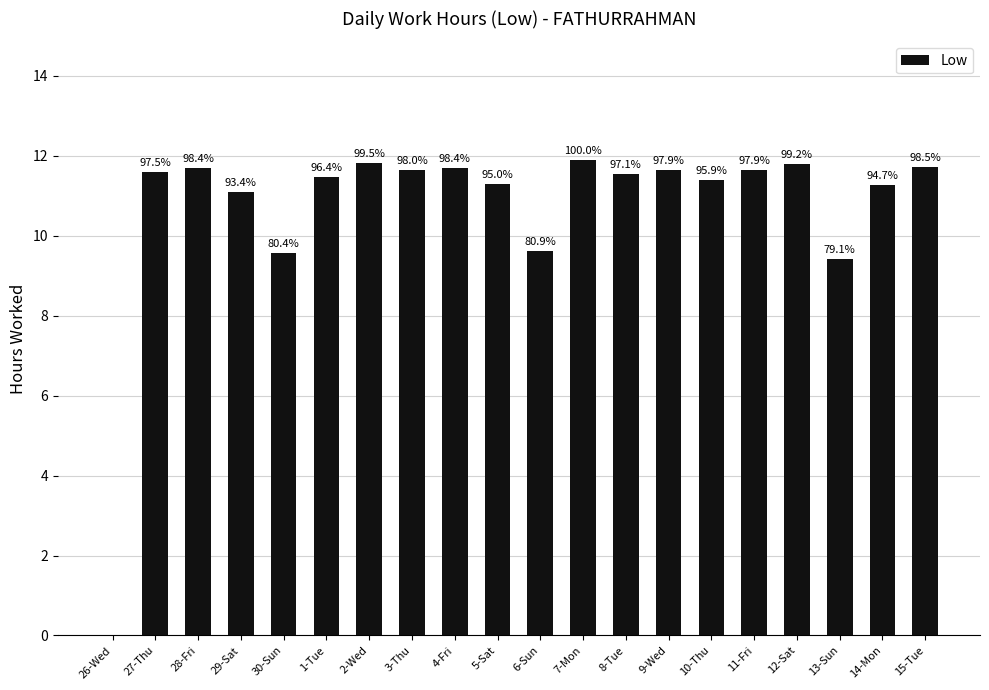

What is the change in value from 7-Mon to 13-Sun?

-2.5